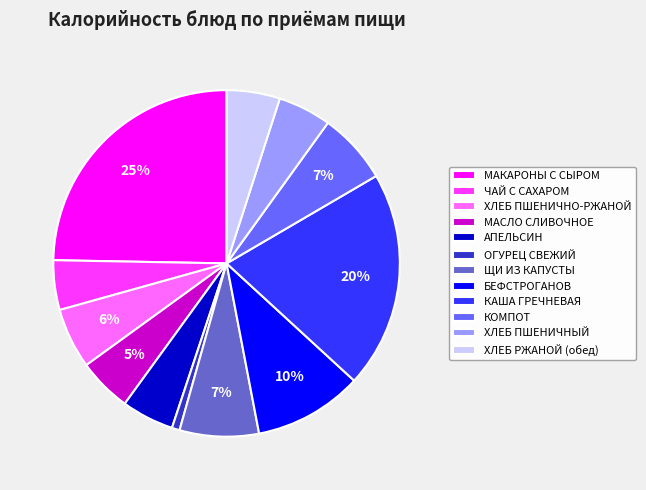

To the nearest percent, what percentage of the pie is ЩИ ИЗ КАПУСТЫ?

7%